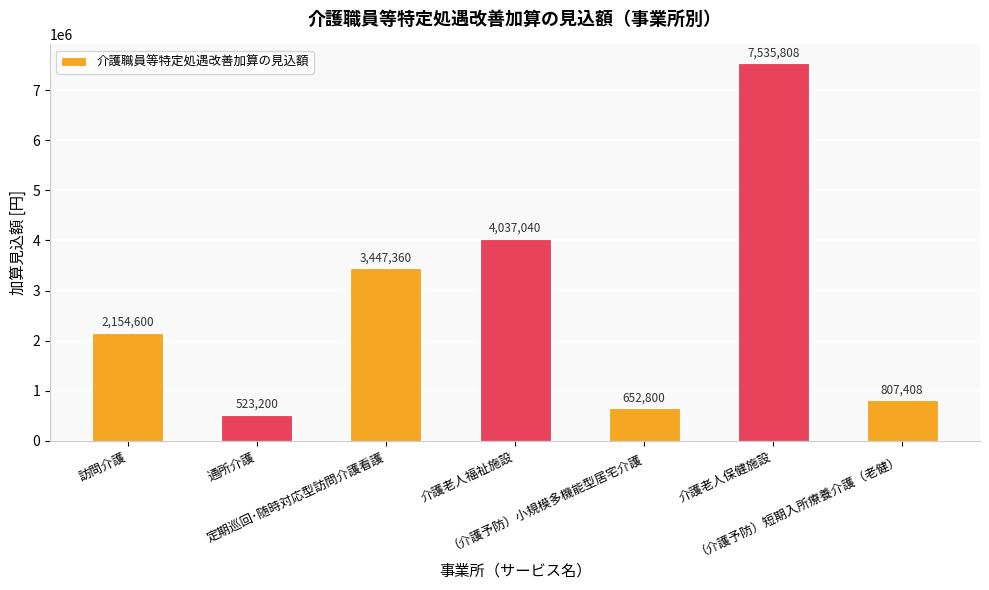

What is the difference between the maximum and minimum values?

7012608